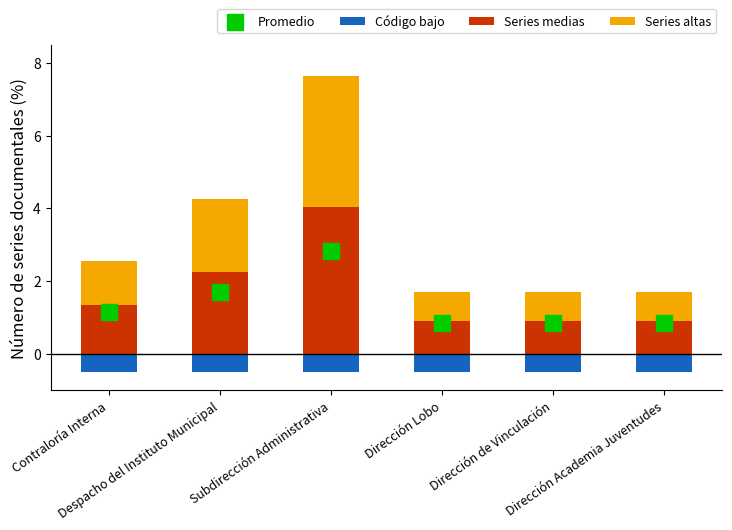

At how many categories does at least one series exceed 3?

1